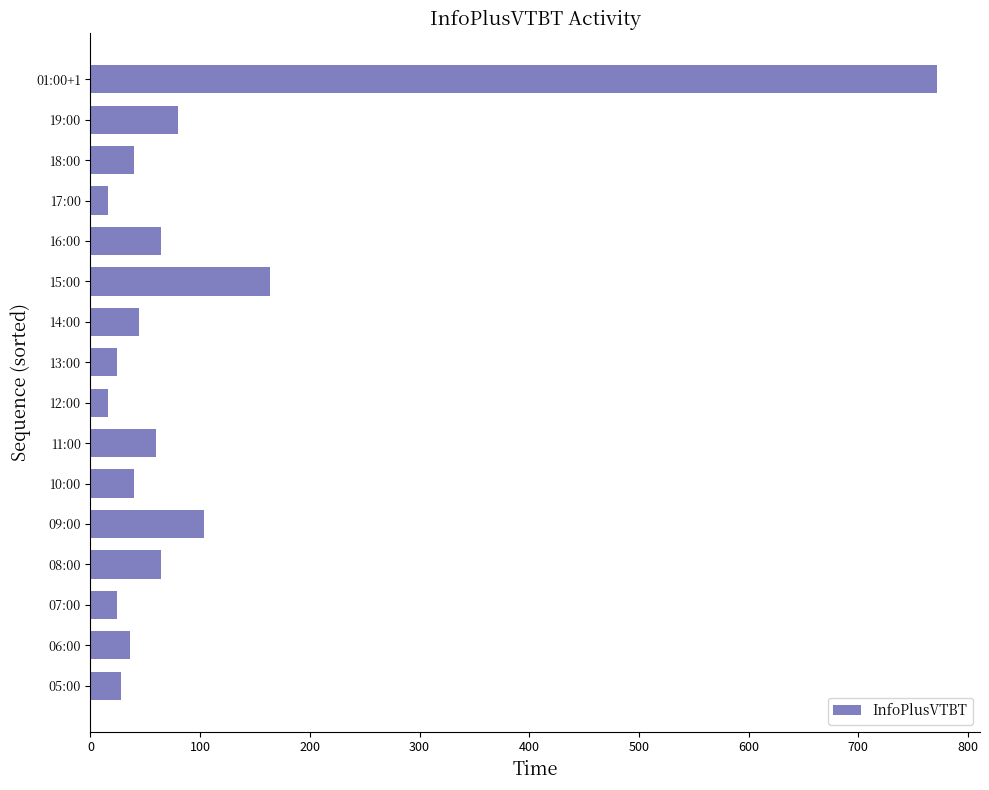

What is the difference between the second highest and second lowest values?

148